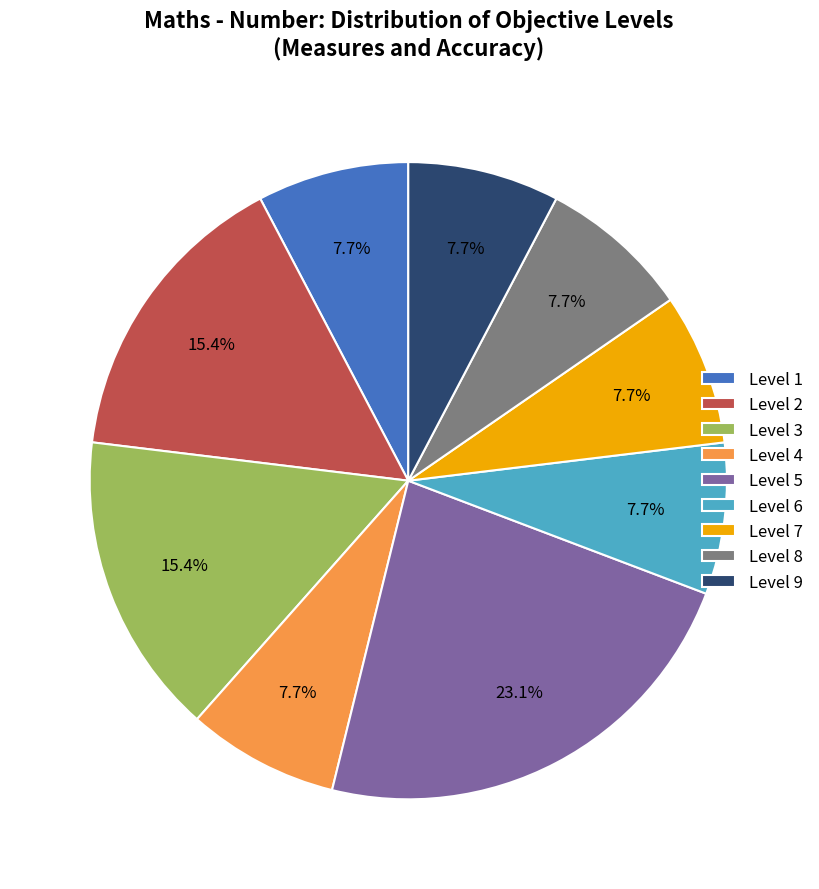

The Level 2 slice represents 11% of the pie. True or false?

False